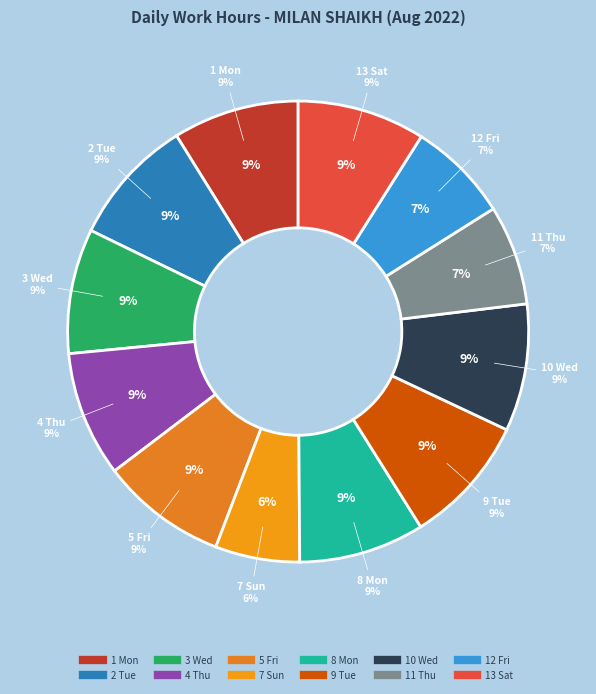

Which has a higher value, 11 Thu or 8 Mon?

8 Mon